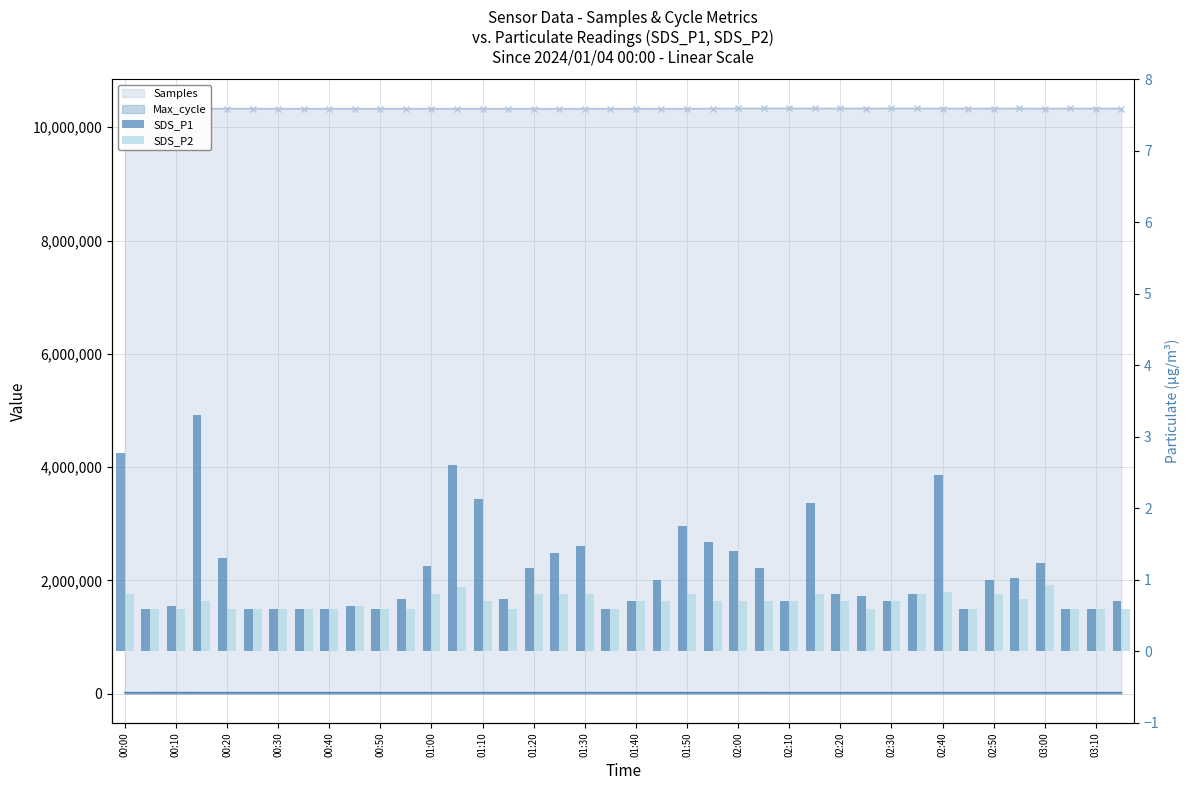

What is the sum of the SDS_P2 values at 02:40 and 36?

1.7